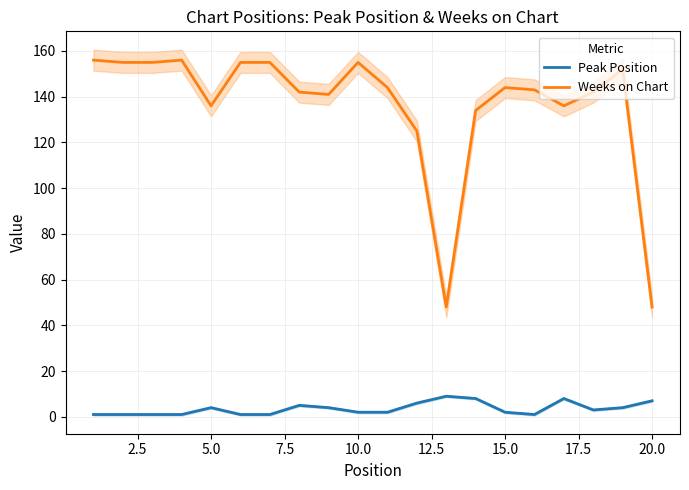

How many interior local peaks does the Weeks on Chart series have?

4